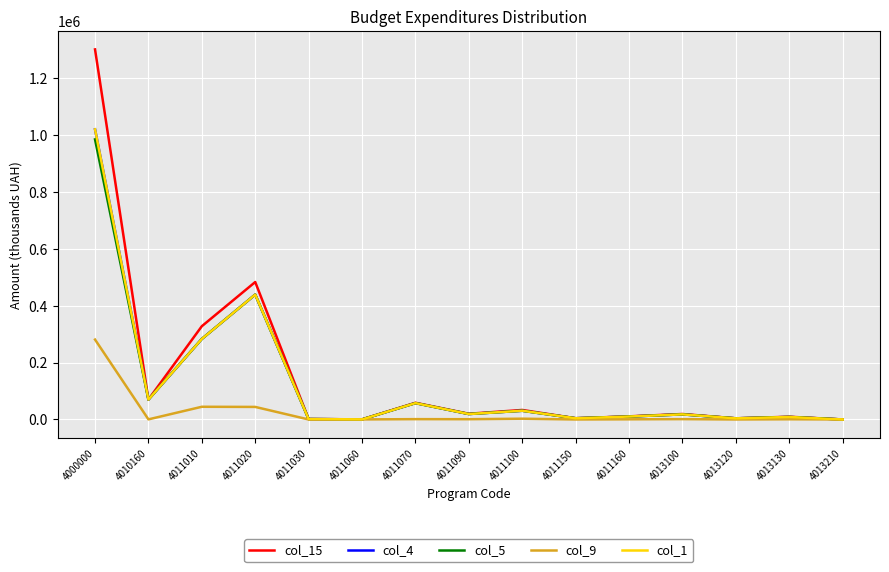

What is the spread (max minus min) of values at 4013210?

56.0